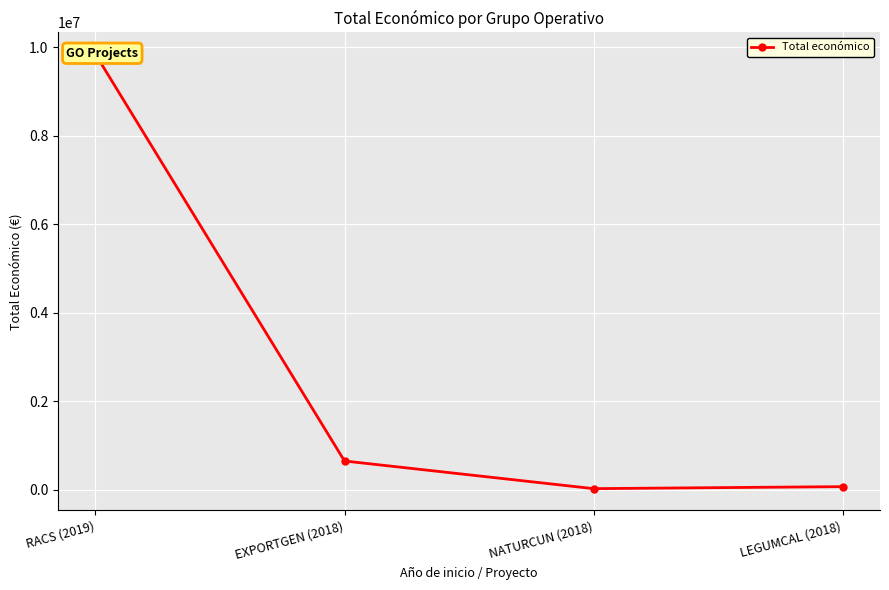

What is the change in value from EXPORTGEN (2018) to NATURCUN (2018)?

-625339